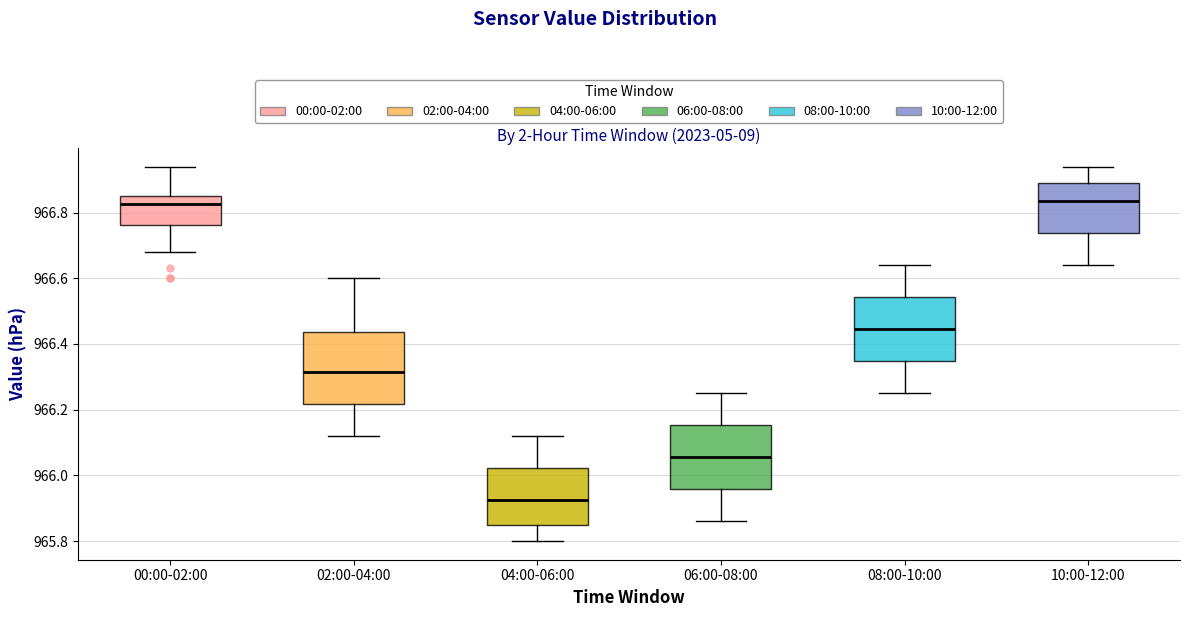

Where does the upper whisker of the box for 10:00-12:00 end on the y-axis? The values are not printed on the chart, so give them approximately, as read against the axis.

966.94